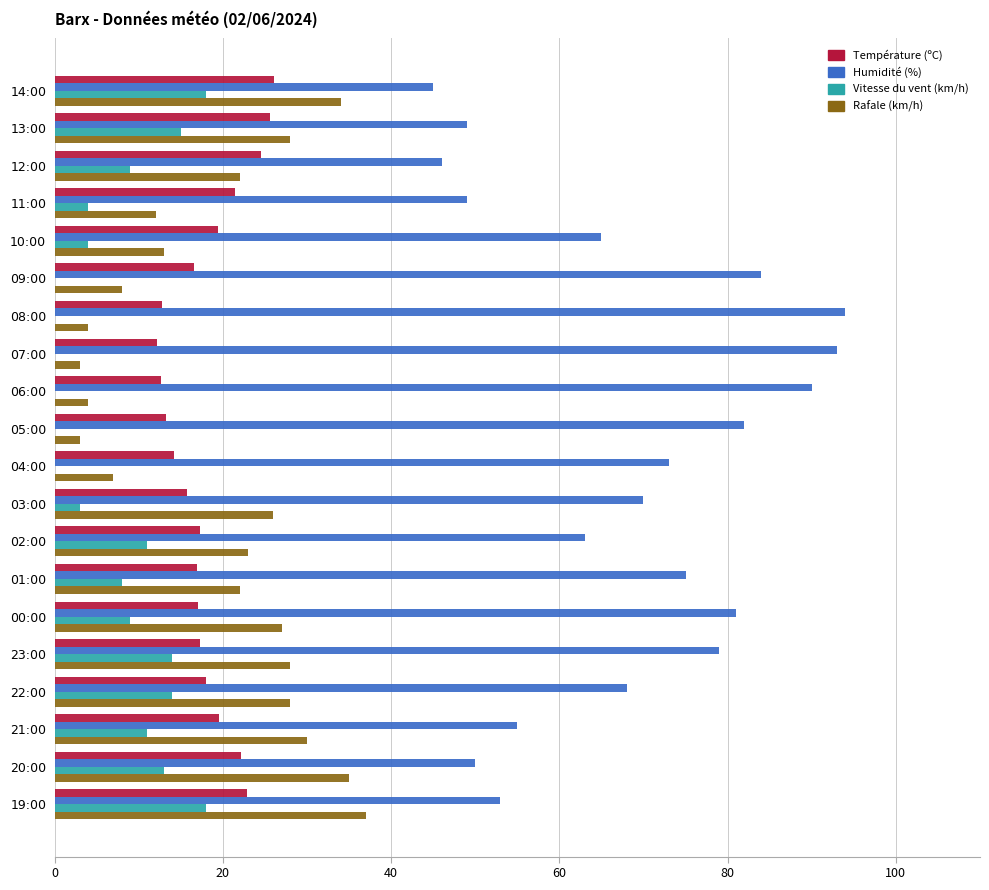

What is the sum of all Humidité (%) values?

1364.0